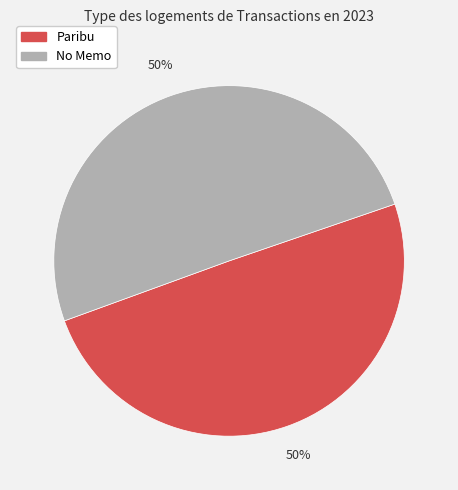

How many slices are in this pie chart?

2